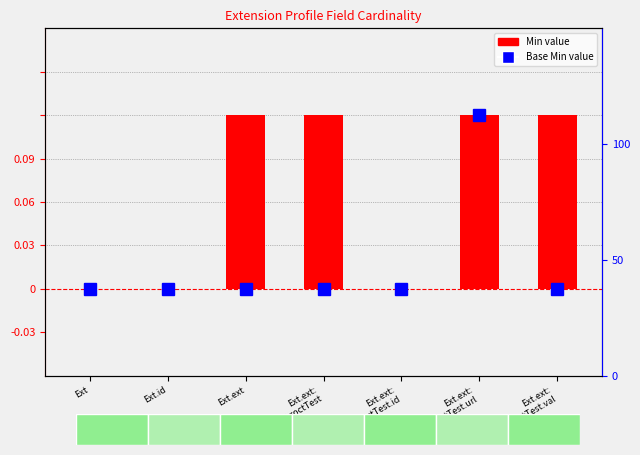

Is it true that the value at Ext is 0?

False